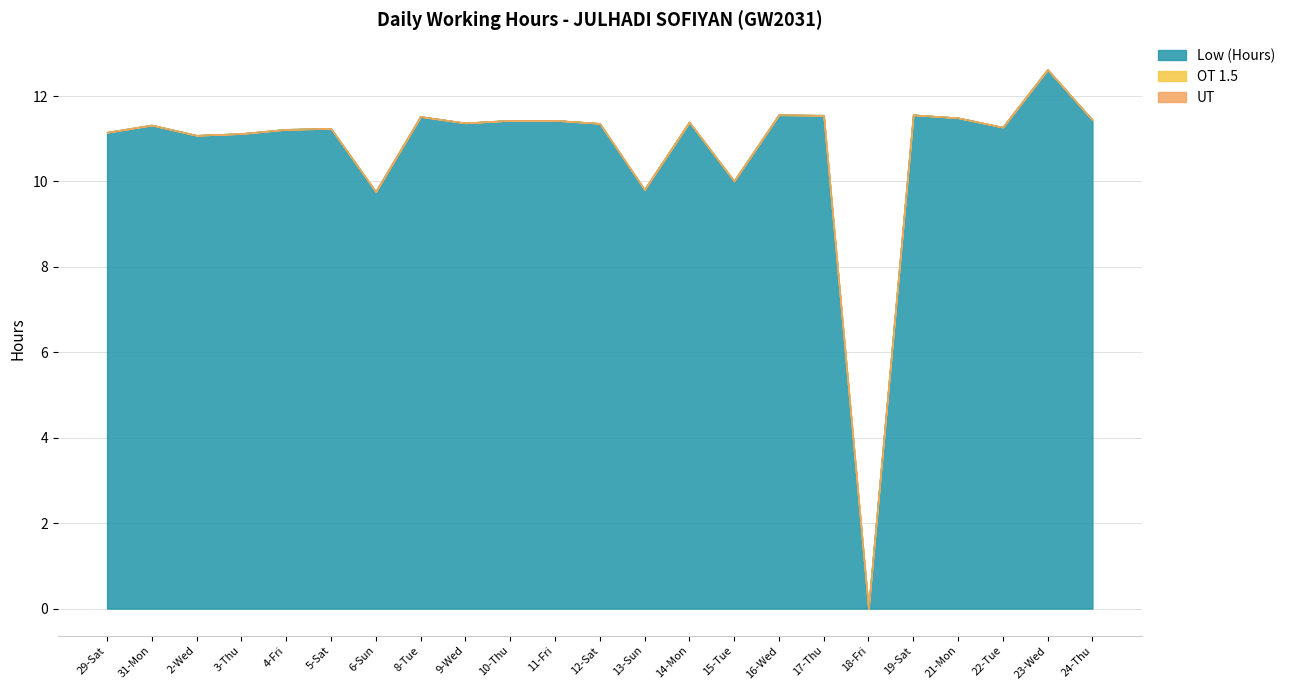

What is the sum of all Low (Hours) values?

246.7